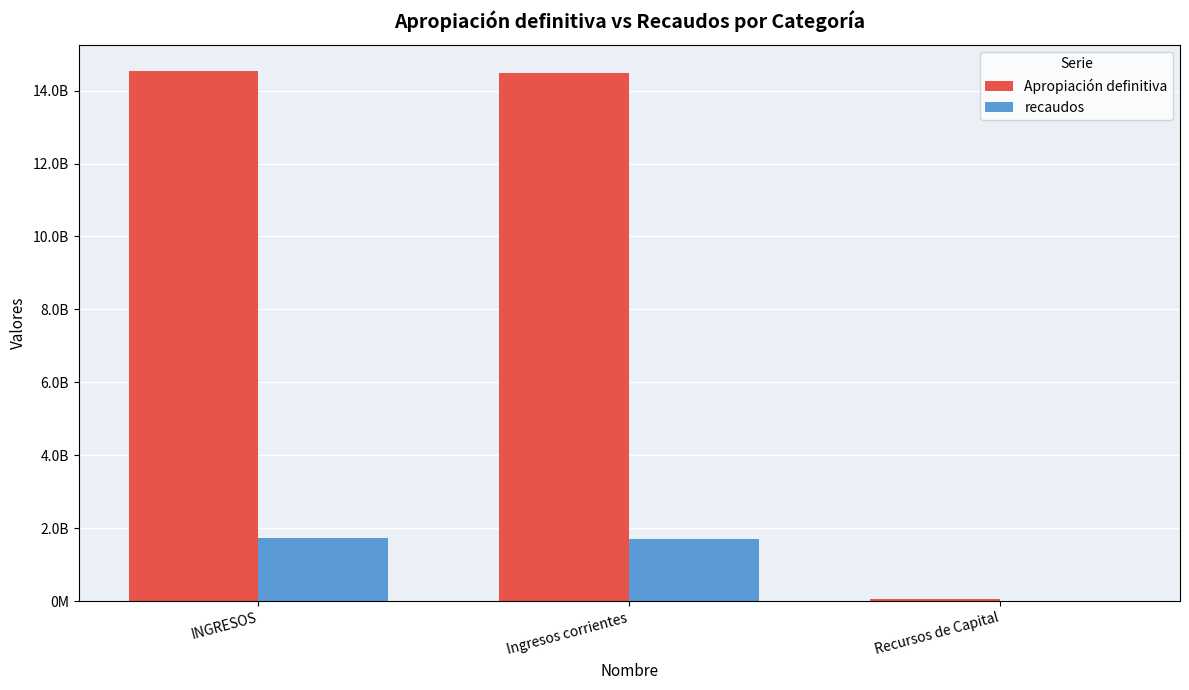

What is the difference between the maximum and minimum values in the Apropiación definitiva series?

14471271692